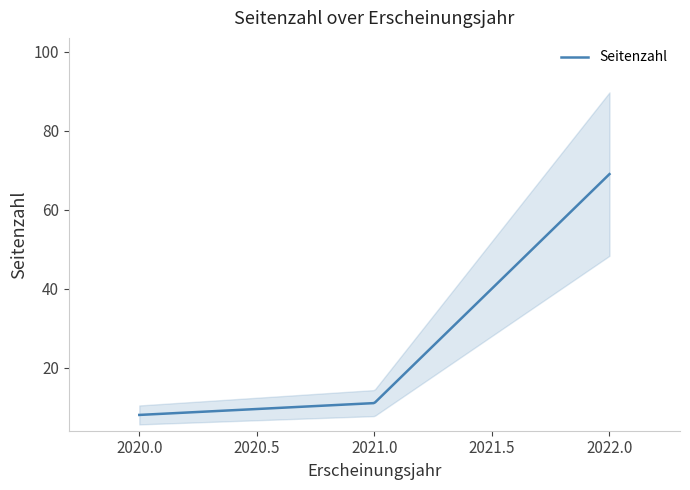

Read the value at 2022.

69